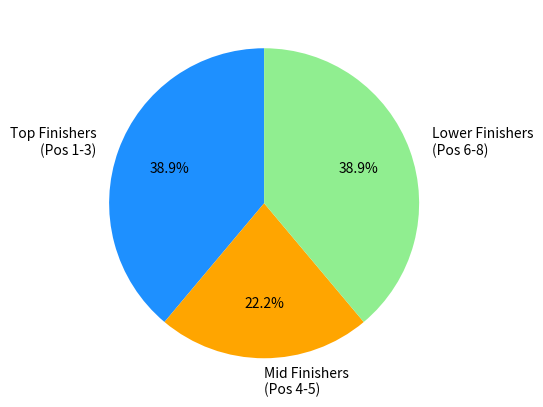

To the nearest percent, what is the difference between the largest and smallest slice percentages?

17%